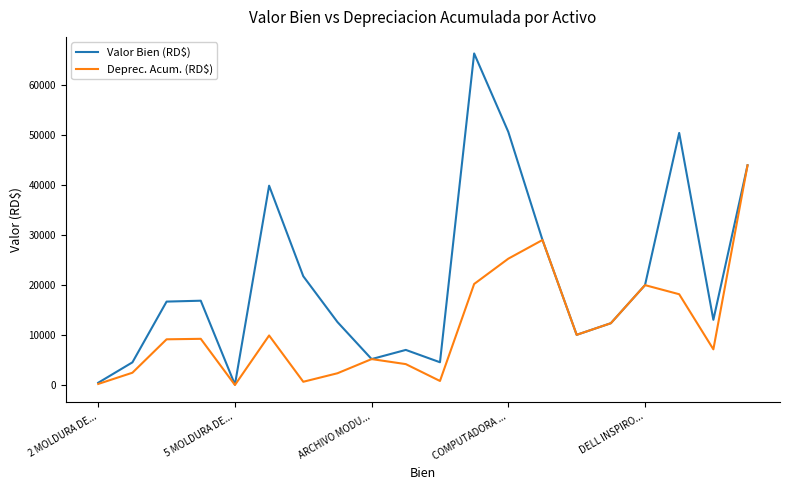

Which series has the largest range (max minus min)?

Valor Bien (RD$)